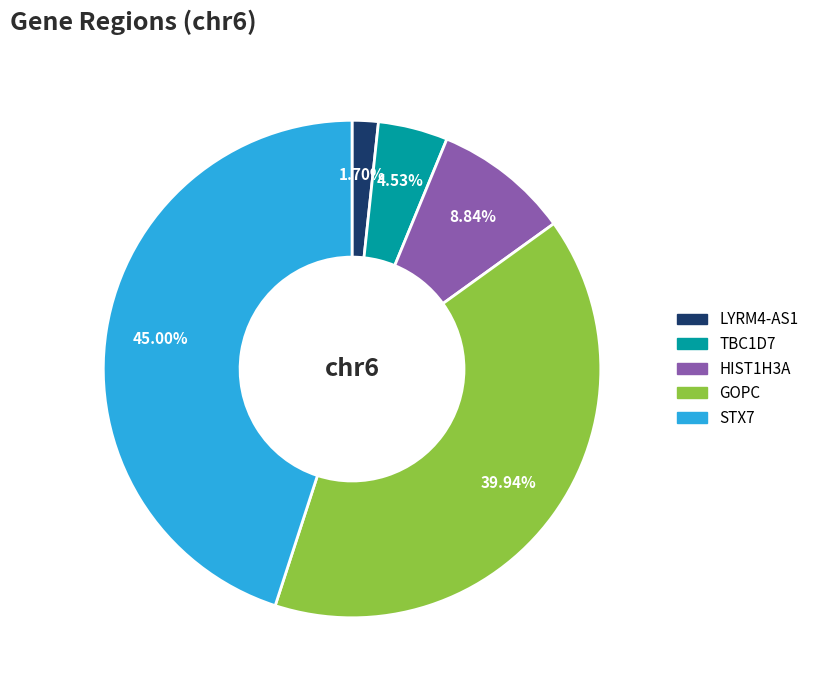

To the nearest percent, what is the difference between the largest and smallest slice percentages?

43%